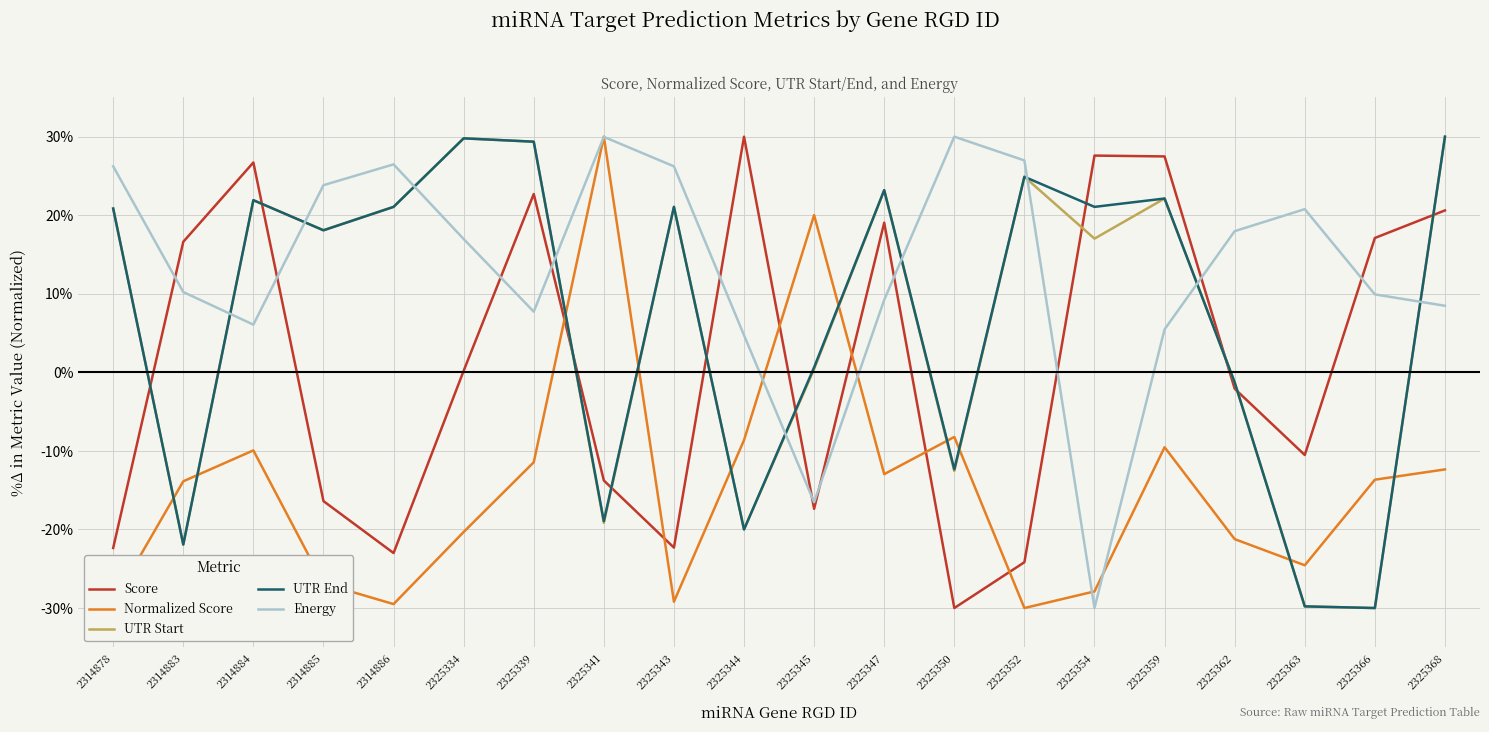

True or false: UTR Start has more than 2 interior local peaks.

True